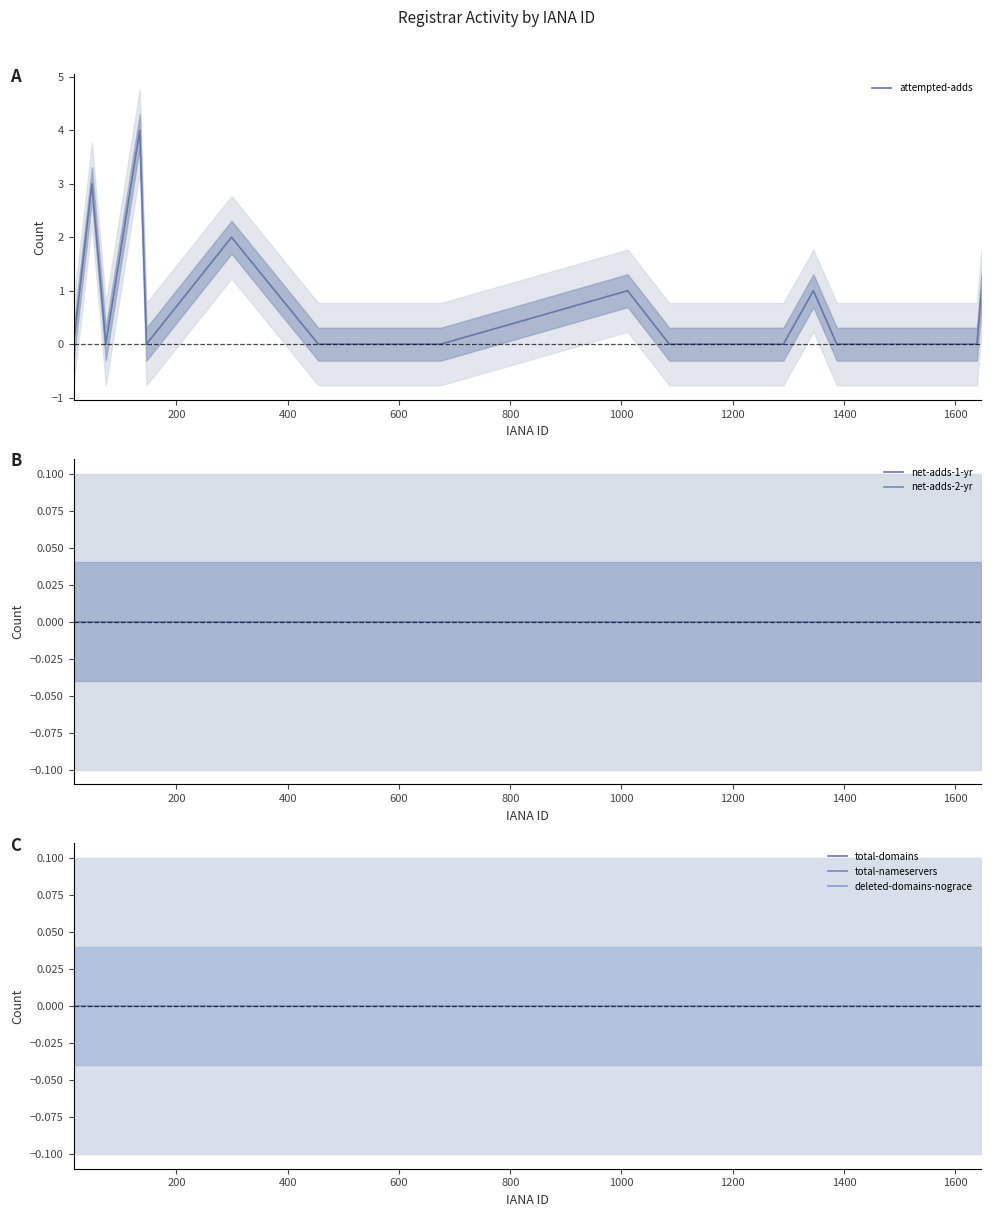

Does the chart display data point markers on the line(s)?

No